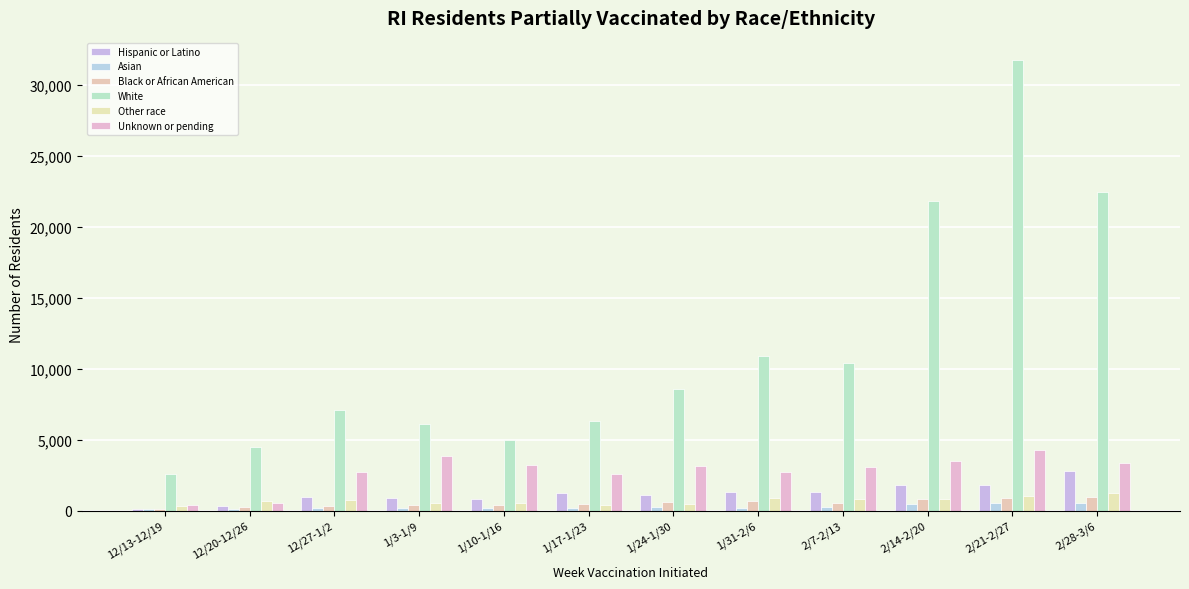

How many data points does each series have?

12